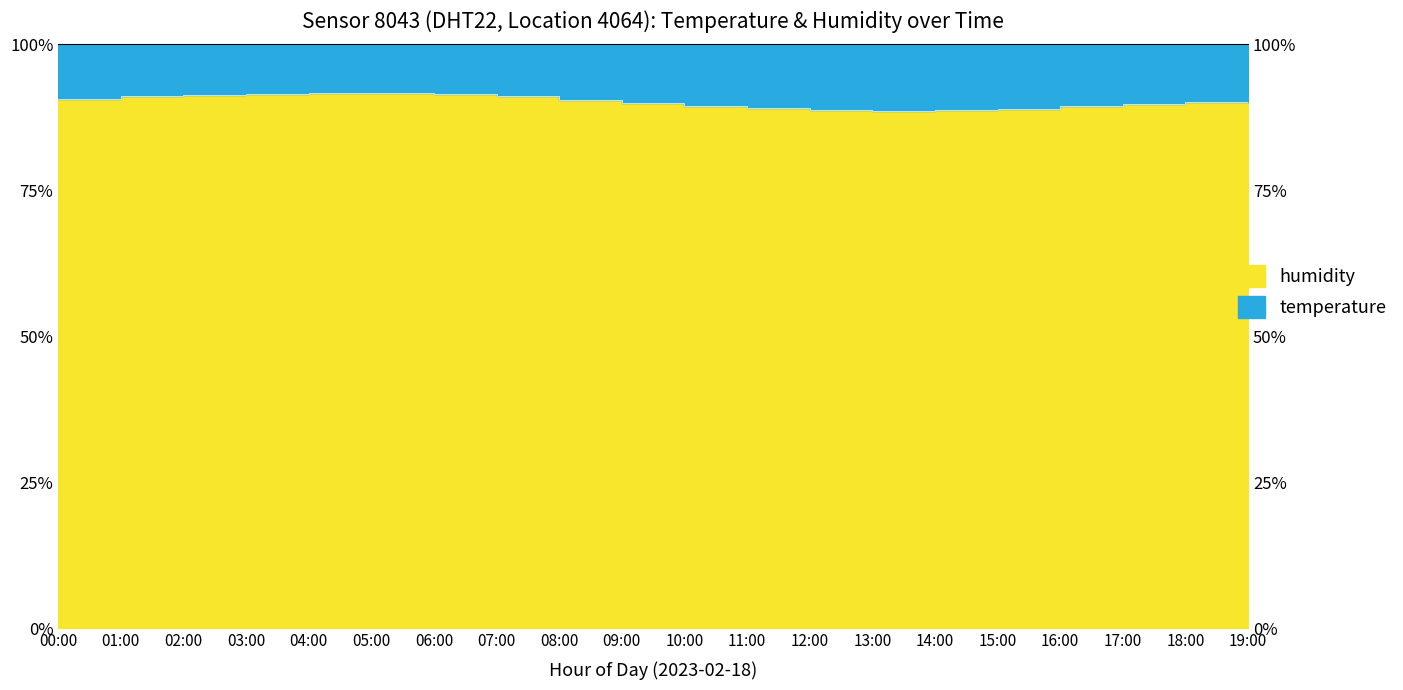

Rank the categories by value from lowest to highest.

13:00, 14:00, 12:00, 15:00, 11:00, 16:00, 10:00, 17:00, 09:00, 18:00, 19:00, 08:00, 00:00, 01:00, 07:00, 02:00, 03:00, 06:00, 04:00, 05:00